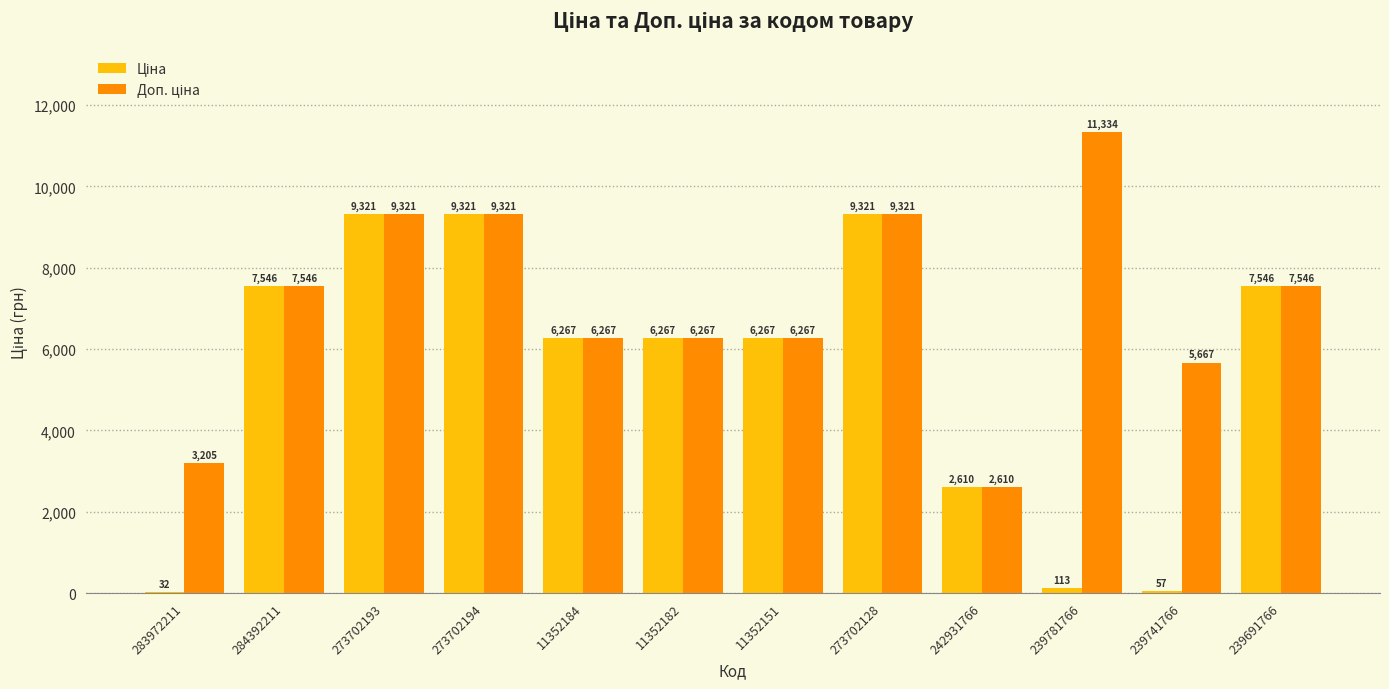

What is the total value across all series at 242931766?

5220.0